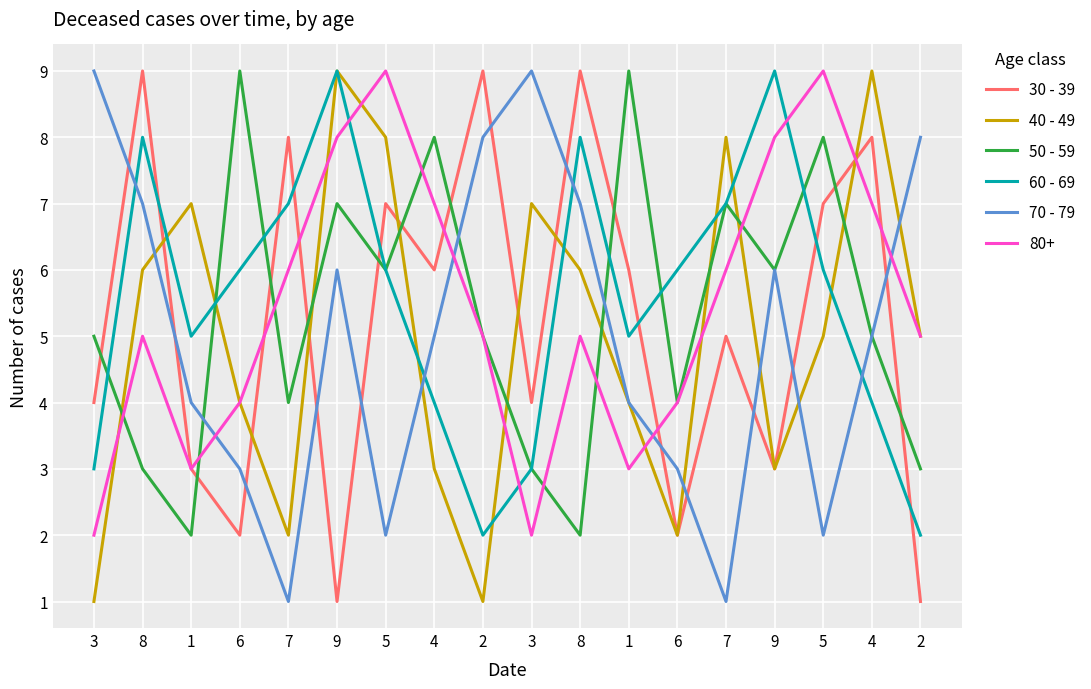

What is the difference between the second highest and minimum values in the 30 - 39 series?

8